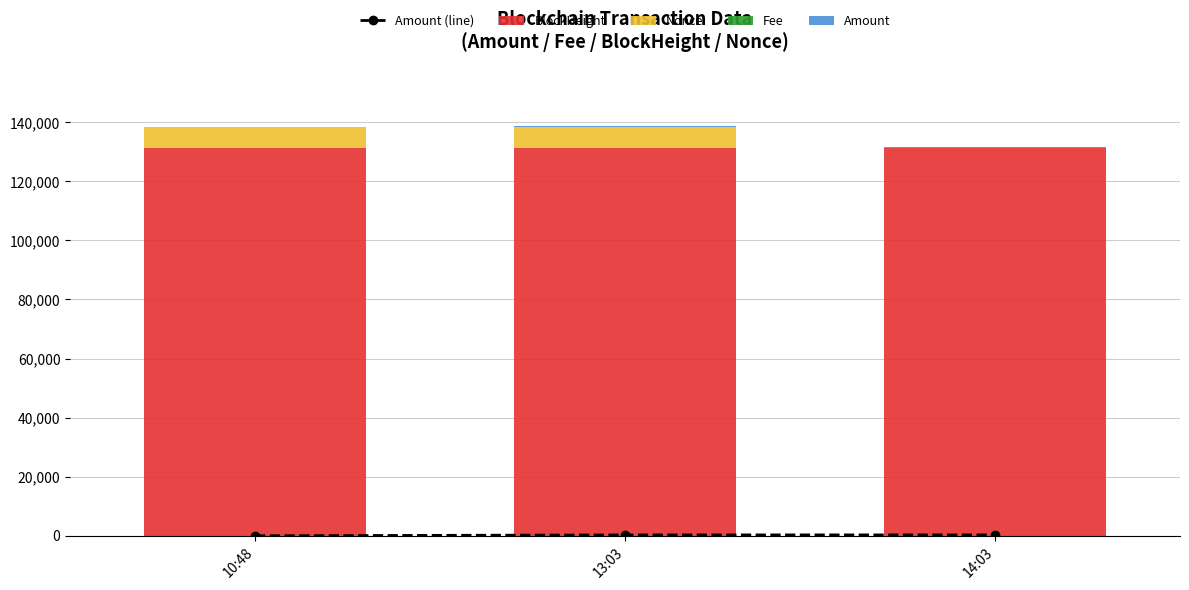

Are the bars horizontal?

No